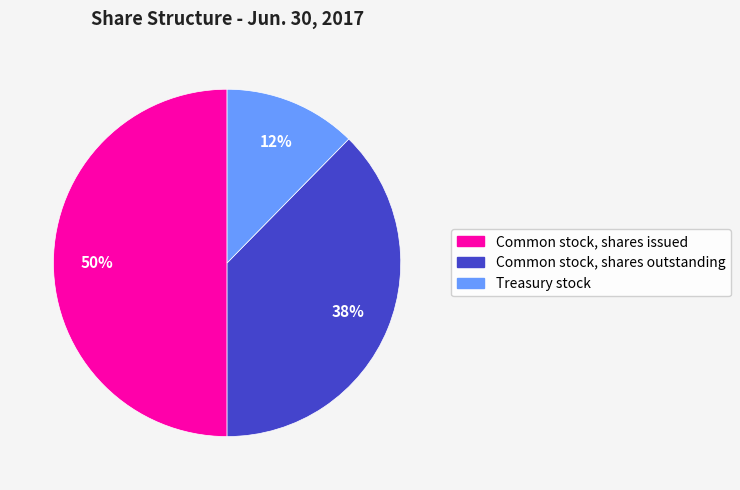

To the nearest percent, what is the difference between the largest and smallest slice percentages?

38%